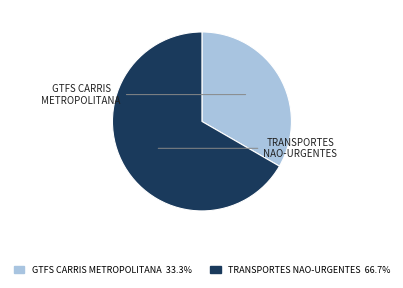

Is there any slice that represents more than half of the pie?

Yes